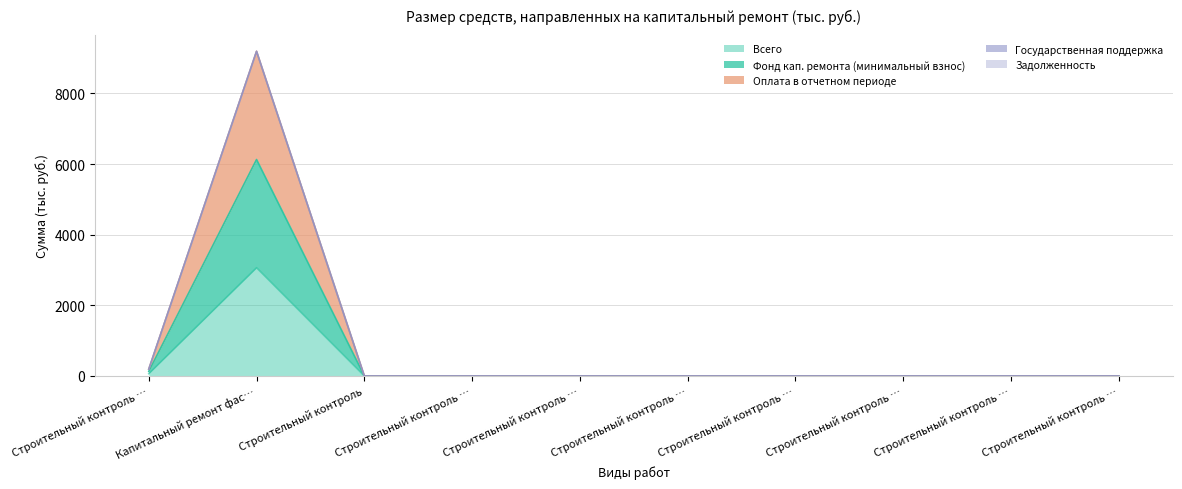

At which label does Всего reach its peak?

Капитальный ремонт фас…